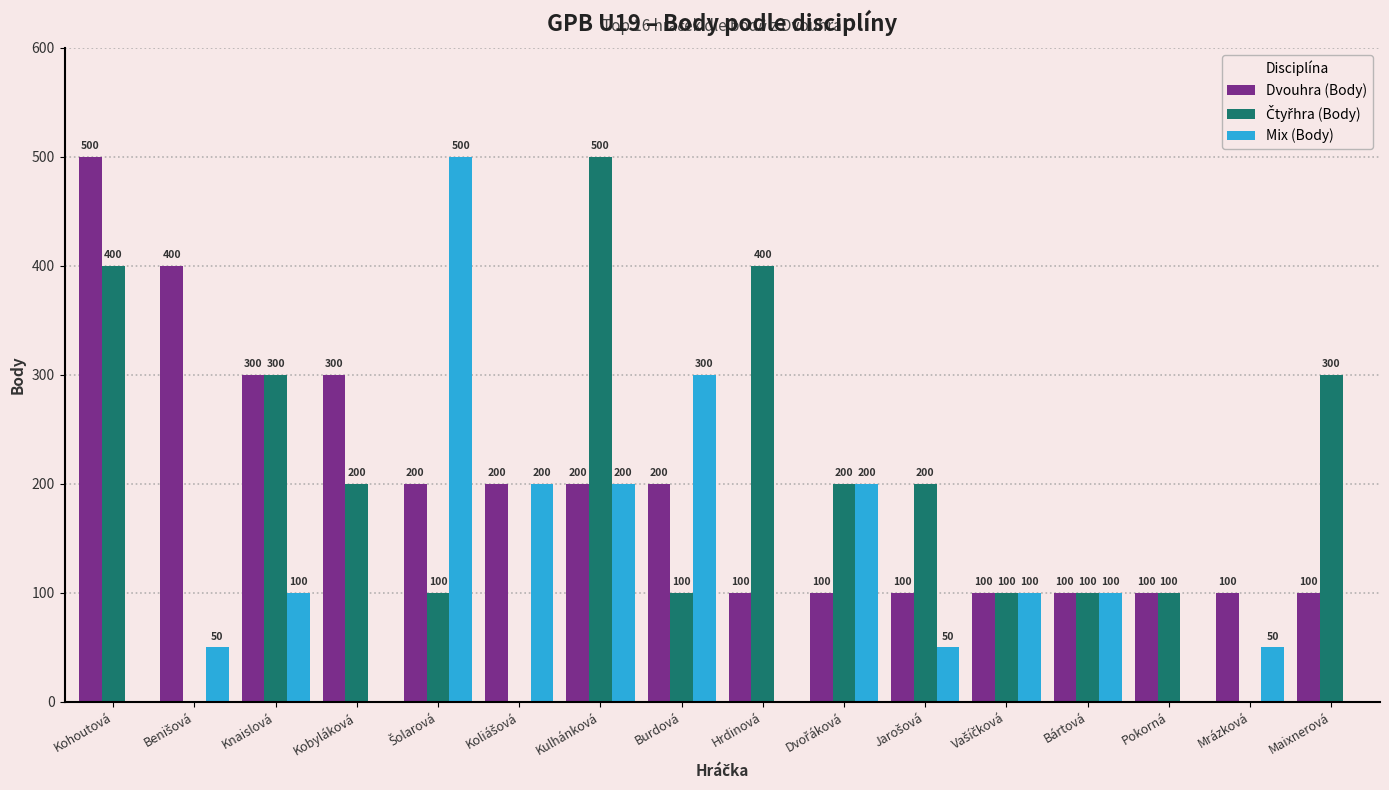

Which series has the largest total across all categories?

Dvouhra (Body)